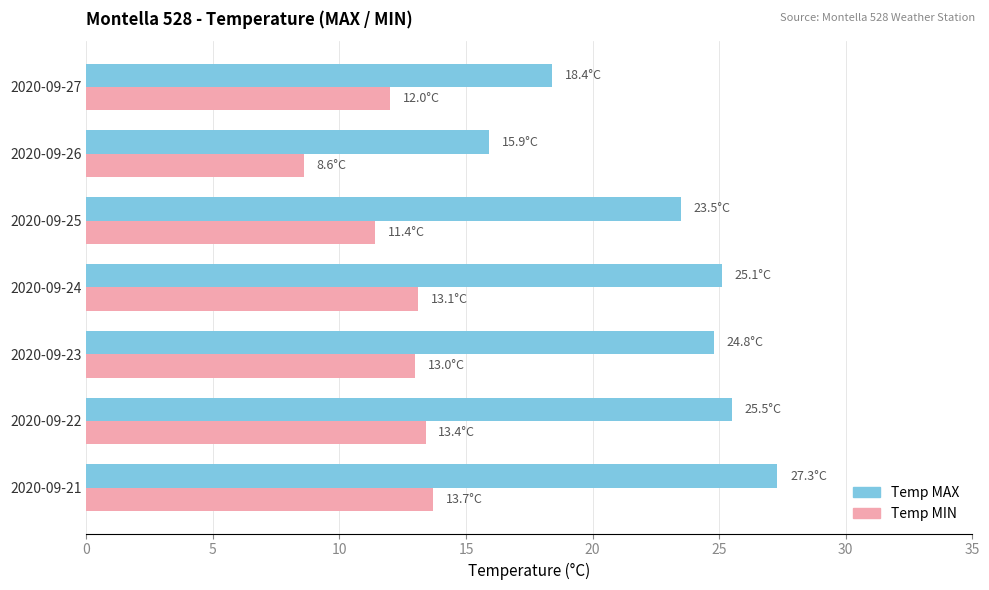

At which label does Temp MIN reach its minimum?

2020-09-26